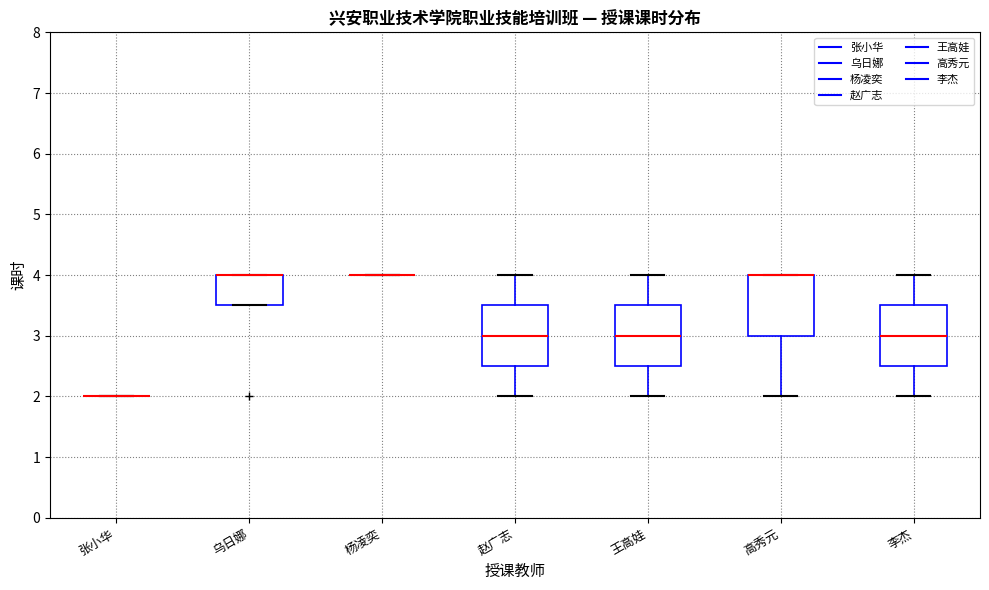

Reading left to right, read every box against the y-axis: the position of its median line, the range the box covers, and the ends of its whiskers. The values are not printed on the chart, so give them approximately, as read against the axis.

张小华: box collapsed to a line at 2.0, whiskers 2.0 to 2.0
乌日娜: median 4.0 (drawn on the box's upper edge), box 3.5 to 4.0, whiskers 3.5 to 4.0
杨凌奕: box collapsed to a line at 4.0, whiskers 4.0 to 4.0
赵广志: median 3.0, box 2.5 to 3.5, whiskers 2.0 to 4.0
王高娃: median 3.0, box 2.5 to 3.5, whiskers 2.0 to 4.0
高秀元: median 4.0 (drawn on the box's upper edge), box 3.0 to 4.0, whiskers 2.0 to 4.0
李杰: median 3.0, box 2.5 to 3.5, whiskers 2.0 to 4.0